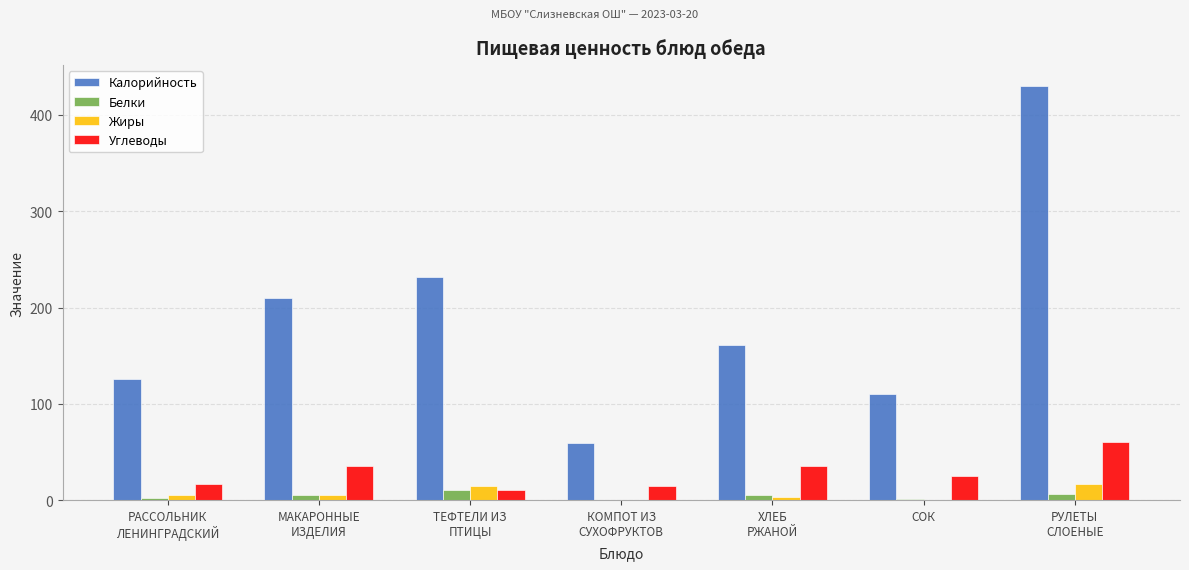

Are the bars grouped side by side (vs. stacked)?

Yes